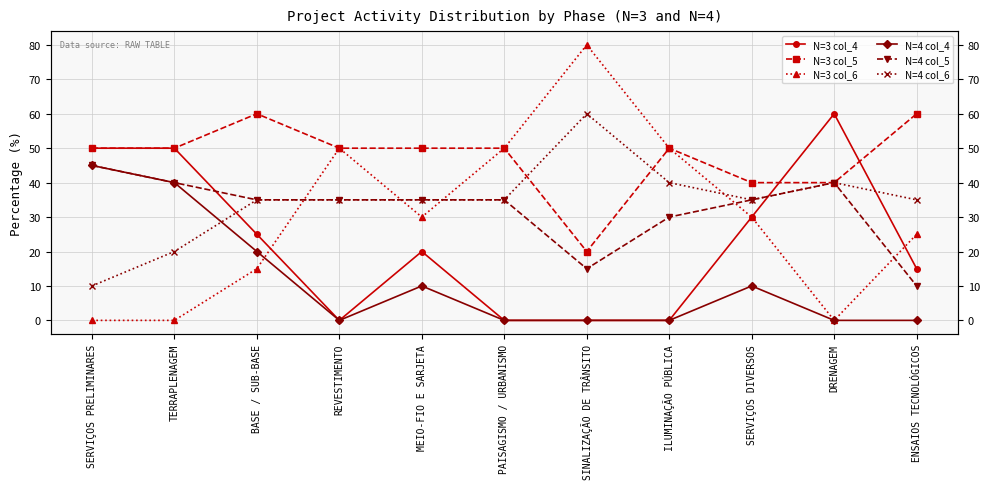

What is the sum of the N=3 col_6 values at MEIO-FIO E SARJETA and BASE / SUB-BASE?

45